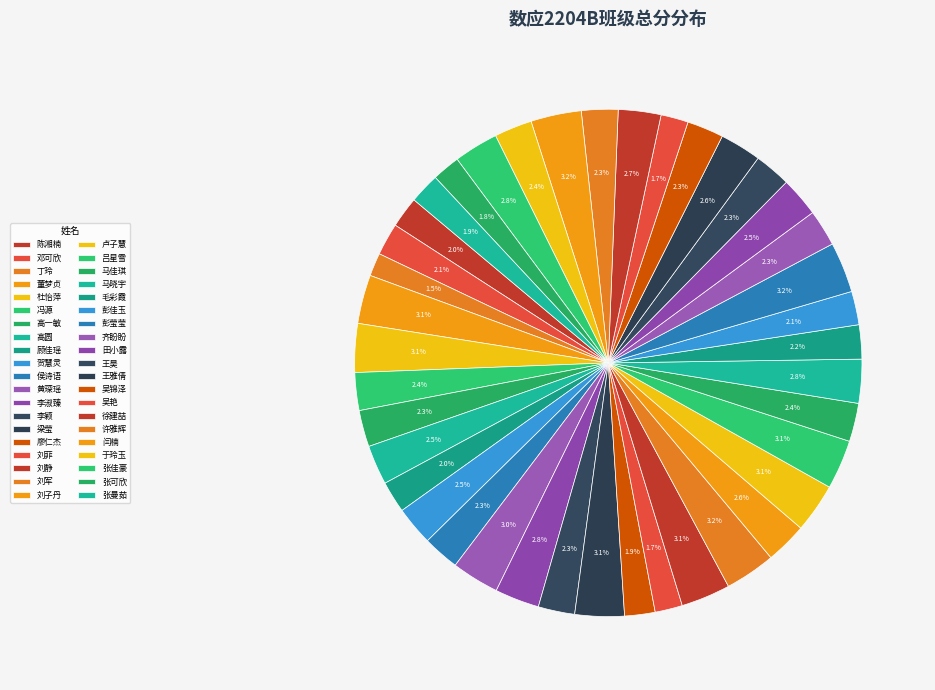

To the nearest percent, what is the combined percentage of 侯诗语 and 邓可欣?

4%